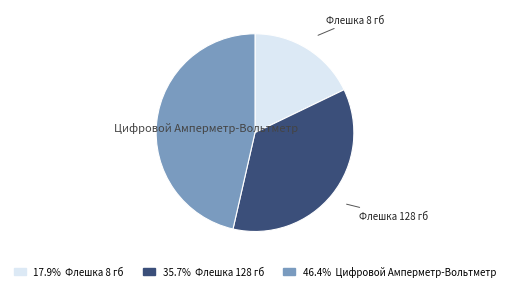

Is there a majority slice in this chart?

No